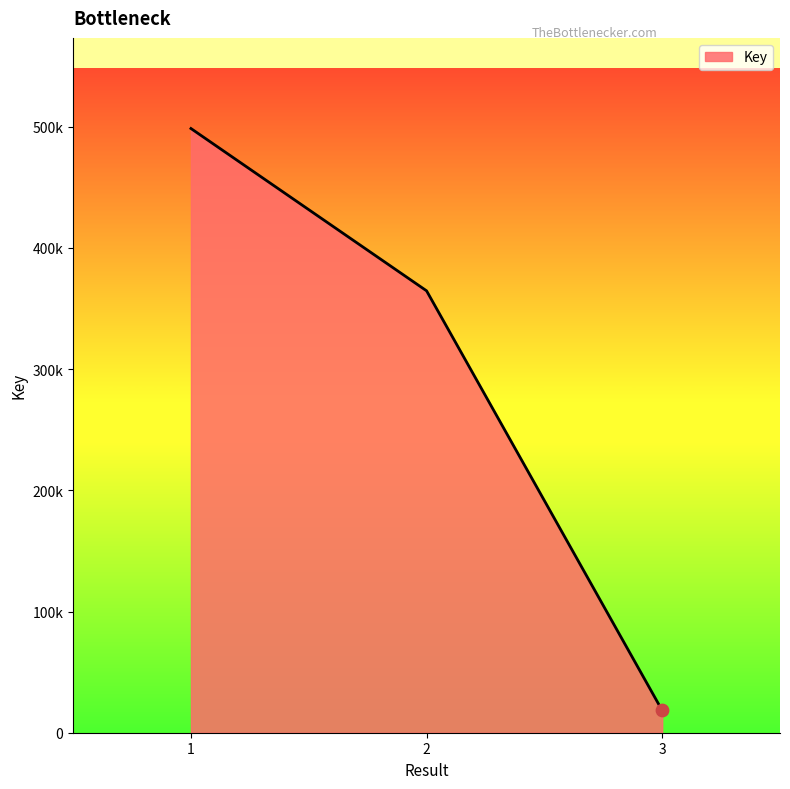

Is this an area chart (filled region under the line)?

Yes